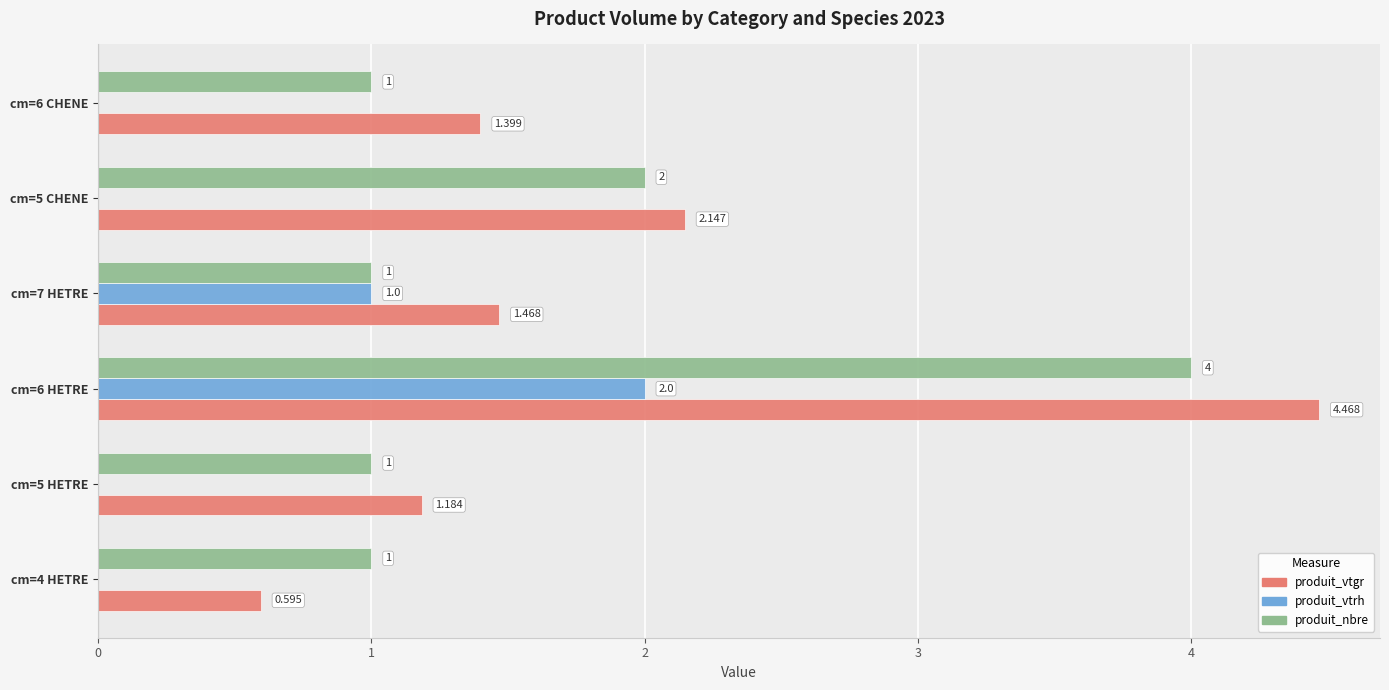

At which label is produit_vtgr closest to 2?

cm=5 CHENE